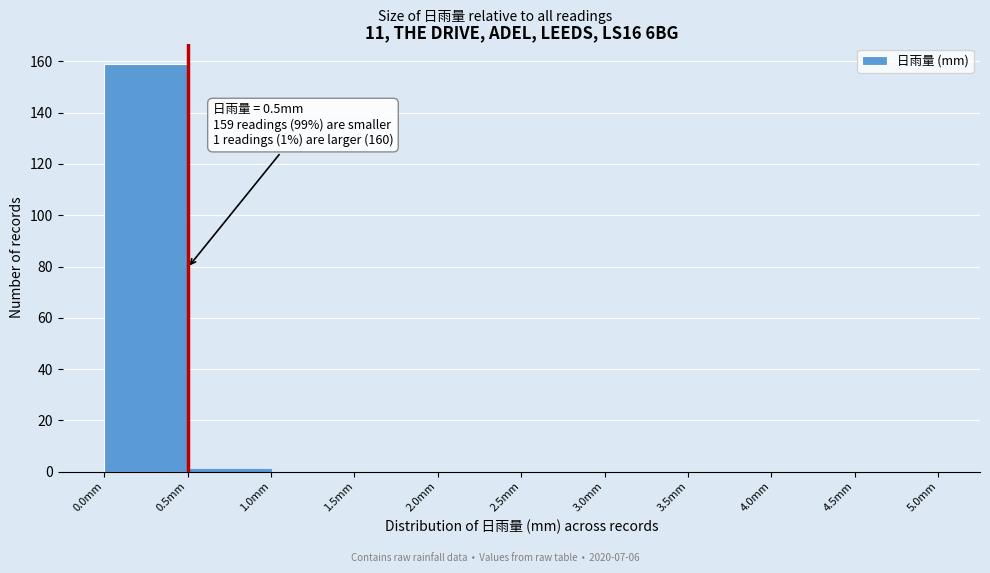

Which range on the x-axis has the tallest bar?

0.0 to 0.5